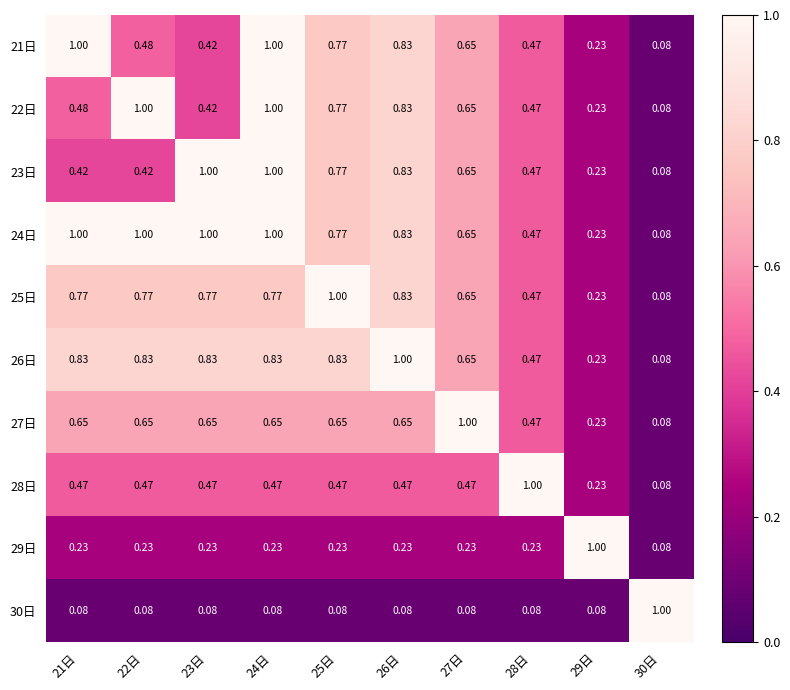

Is the value of 23日 at 26日 greater than the value of 22日 at 25日?

Yes